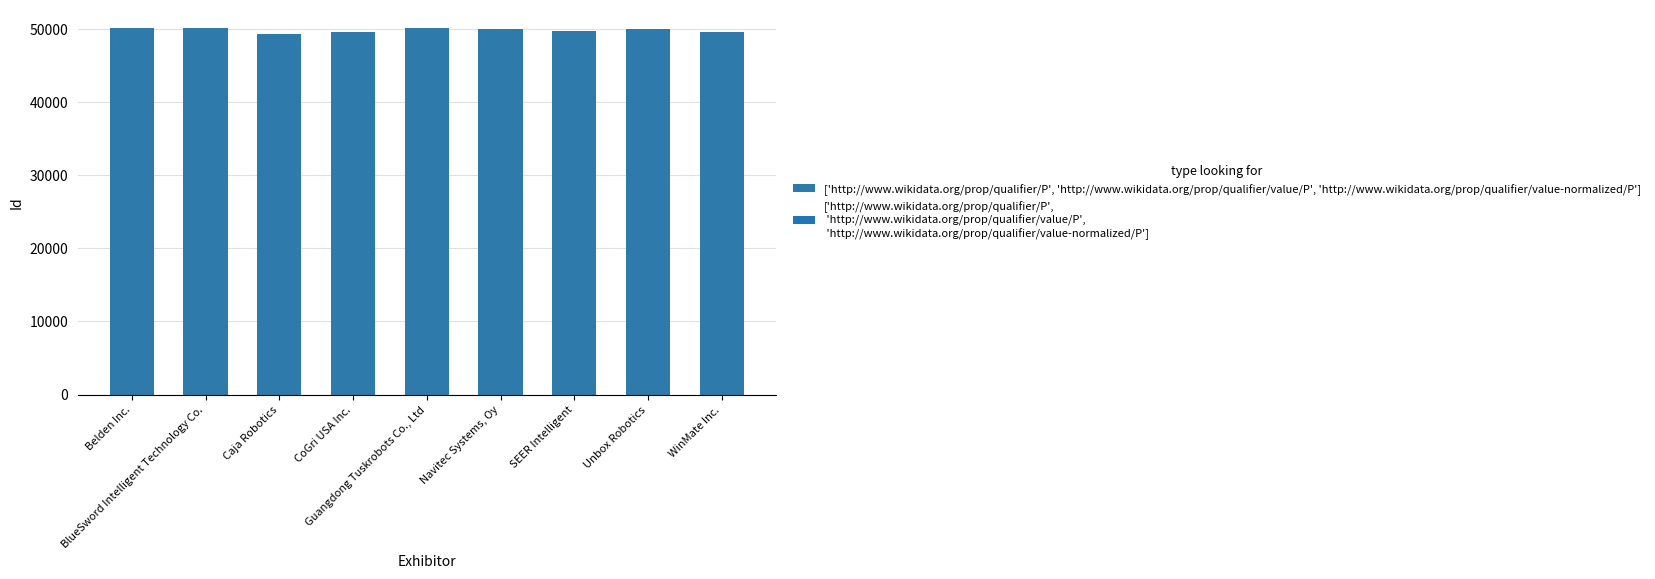

What is the value of the 8th bar from the left?

49995